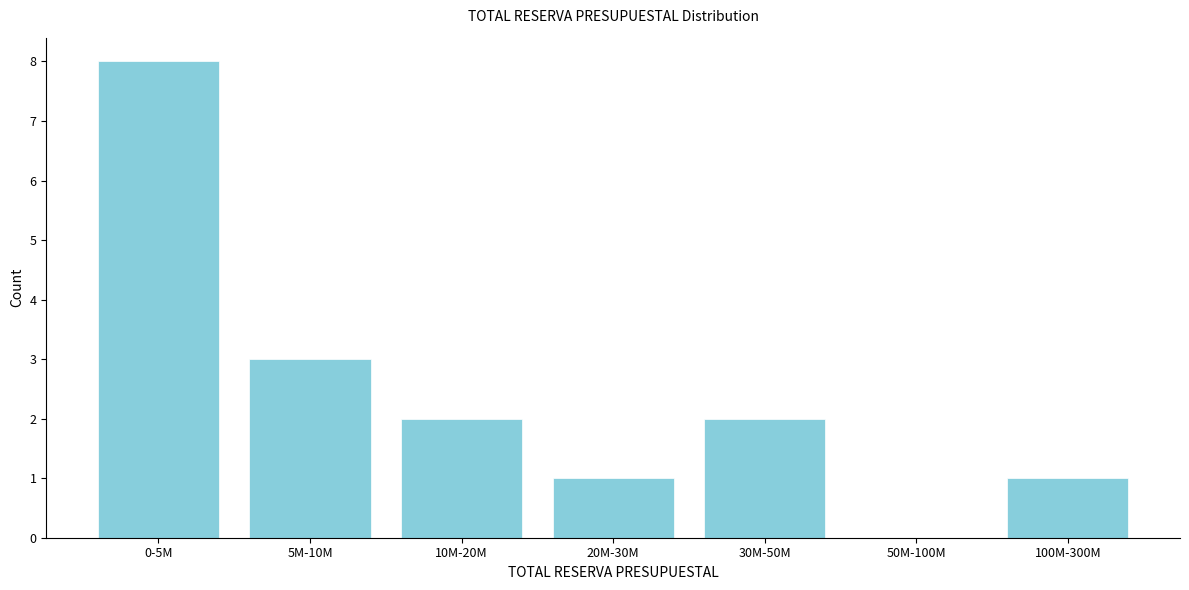

Reading left to right, transcribe all the data shown in this chart.

0-5M=8	5M-10M=3	10M-20M=2	20M-30M=1	30M-50M=2	50M-100M=0	100M-300M=1